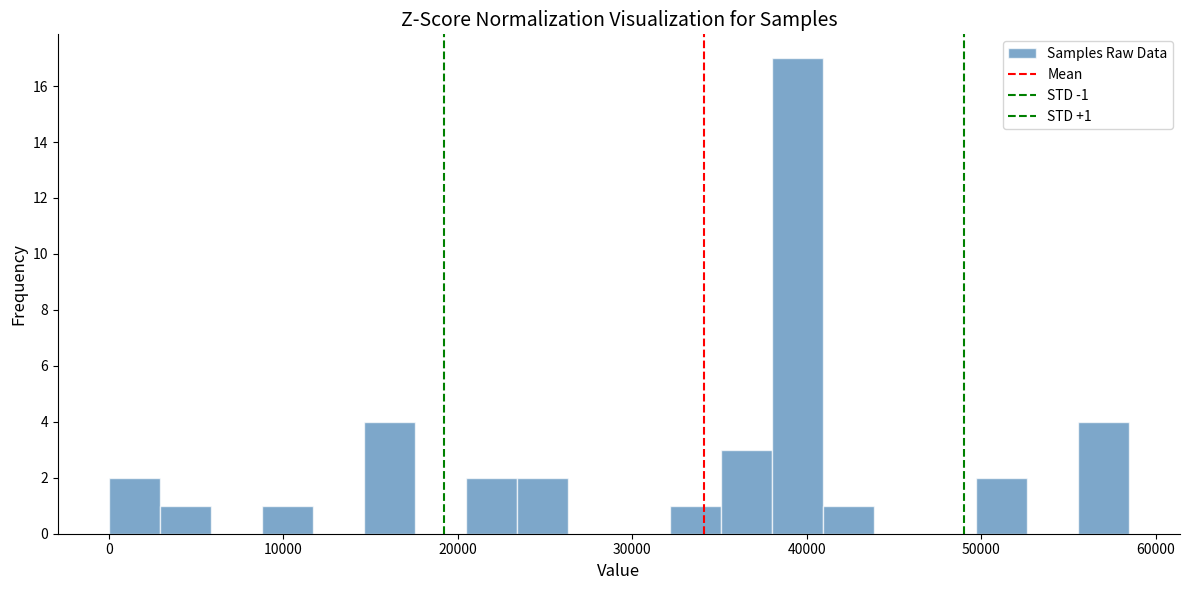

Read against the x-axis, roughly where is the centre of the tallest bar?

39000